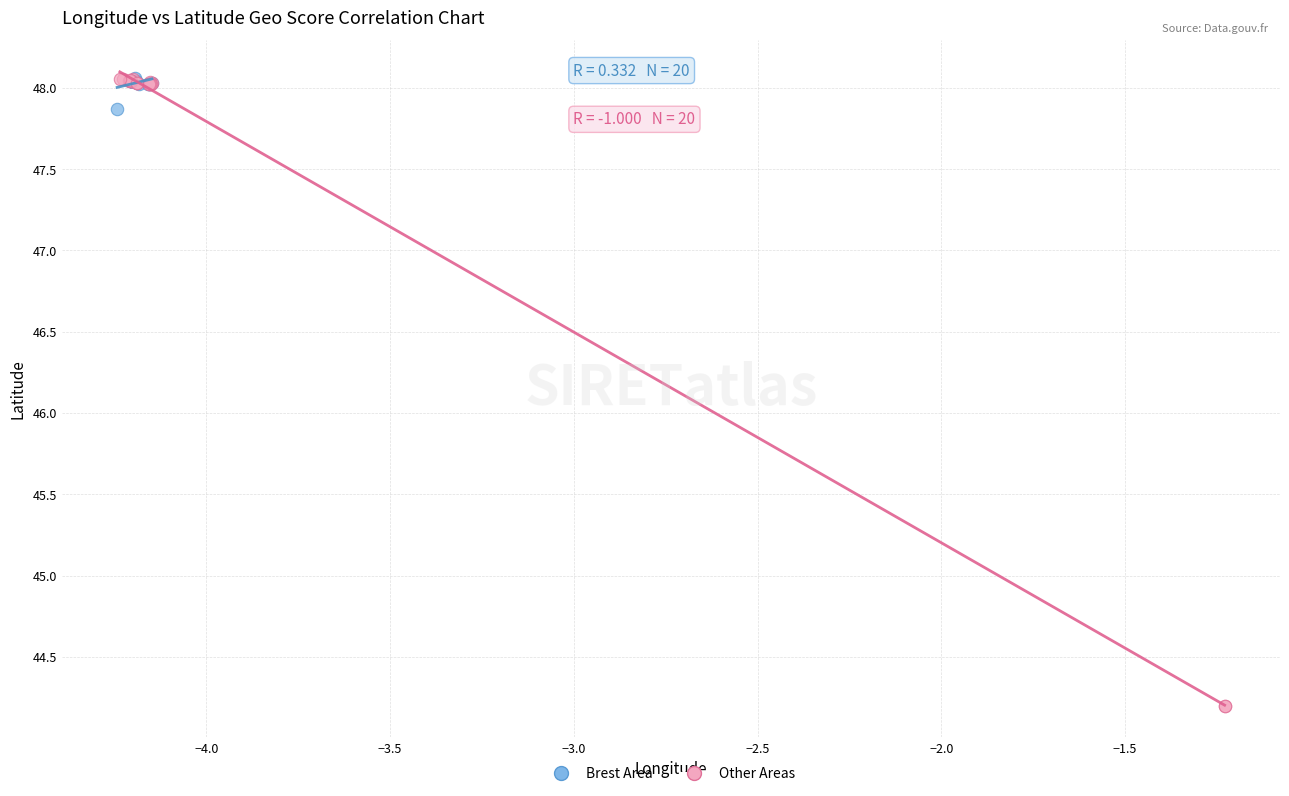

Which series contains the lowest Y value?

Other Areas